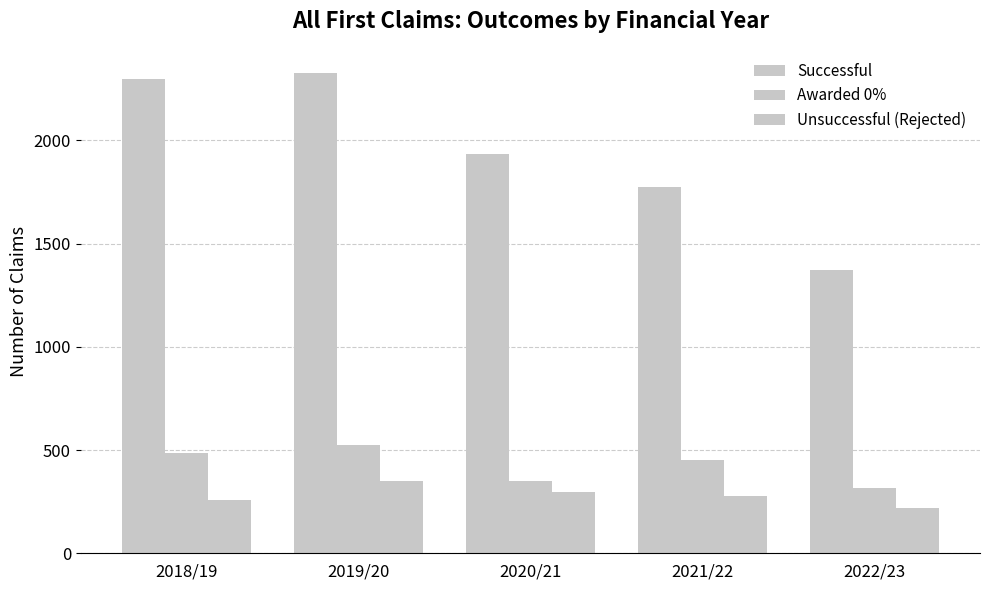

What position from the right is 2021/22?

2